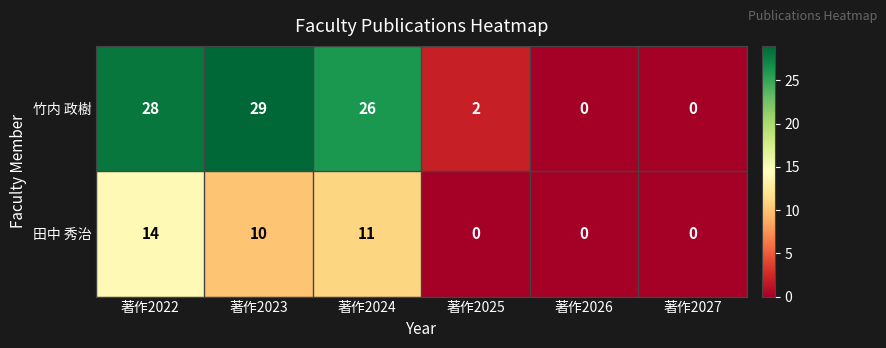

Is it true that 田中 秀治 equals 11 at 著作2024?

True